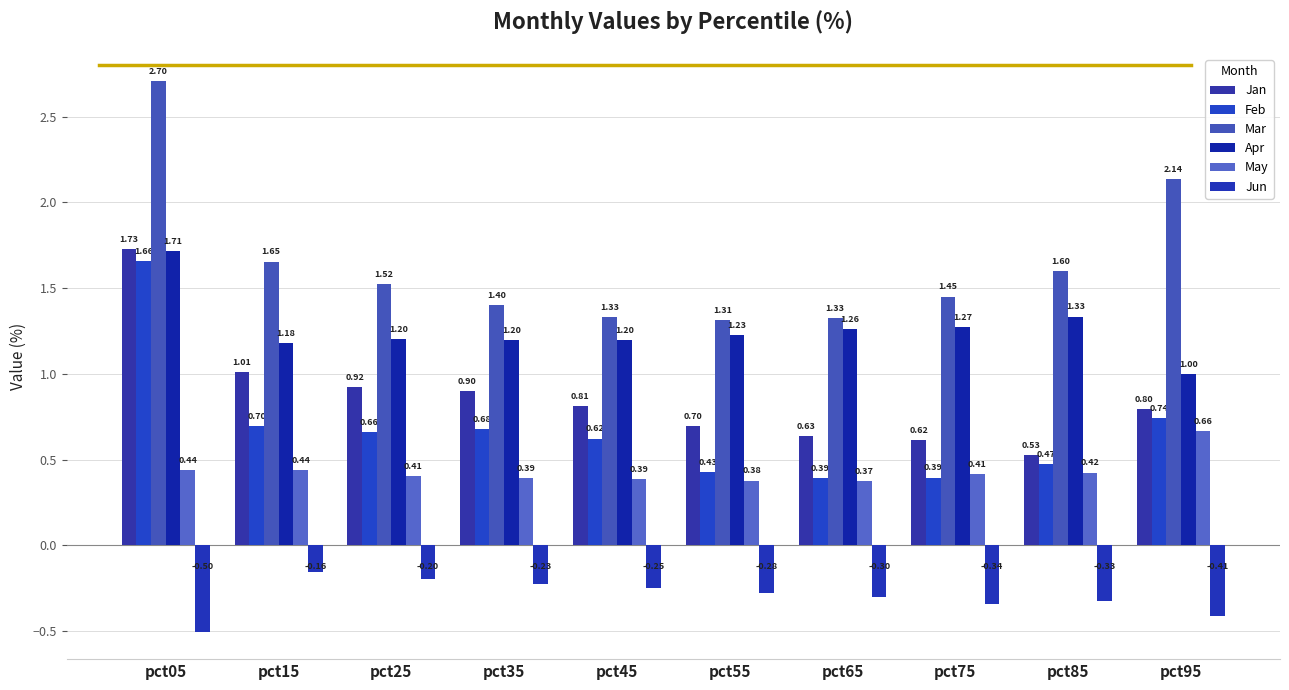

What is the minimum value shown in the chart?

-0.5